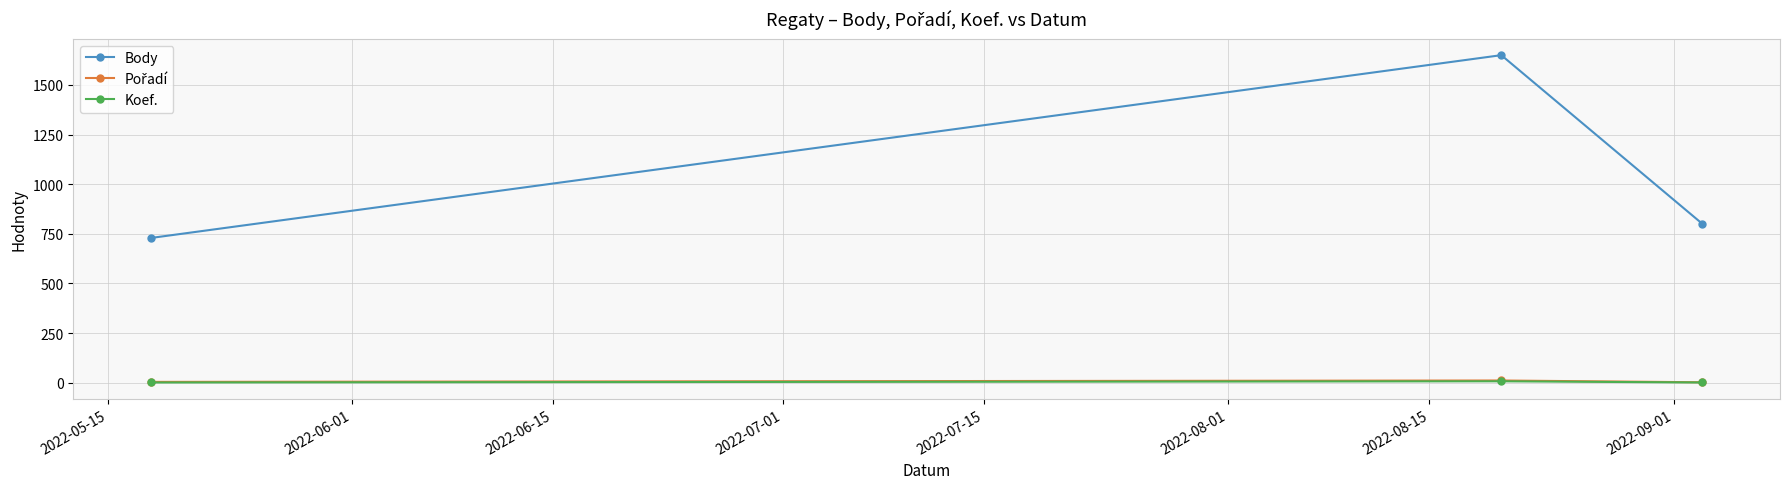

Which series has the widest spread of values?

Body